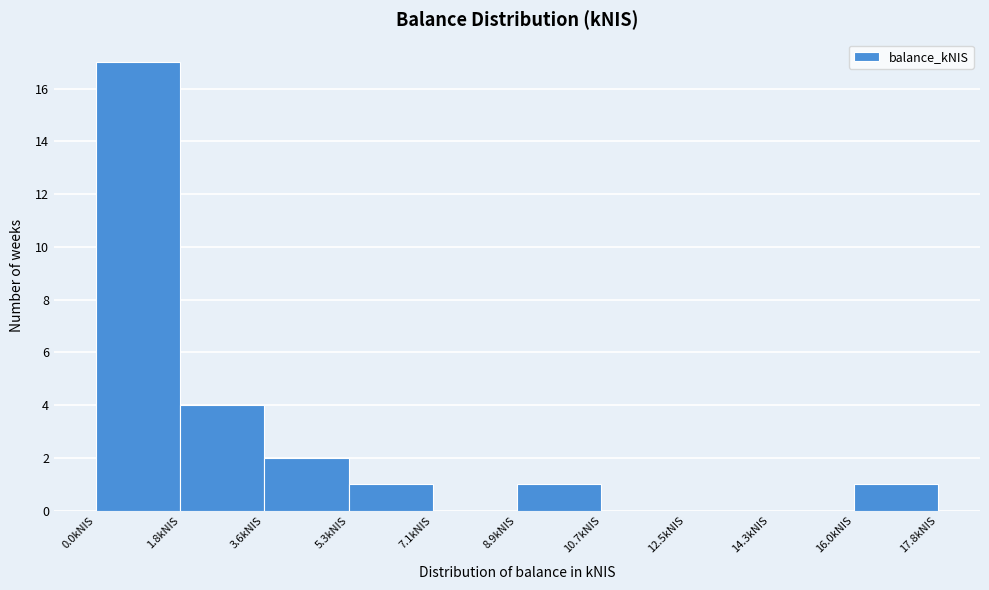

What is the height of the bar covering 9.0 to 10.6 on the x-axis? Neither the bar edges nor the heights are printed on the chart, so give them approximately, as read against the axes.

1